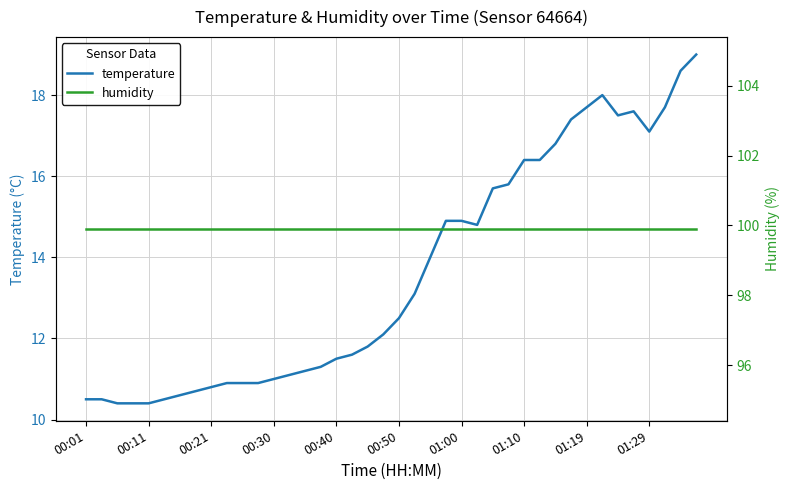

The value of temperature at 00:50 is 17.8. True or false?

False